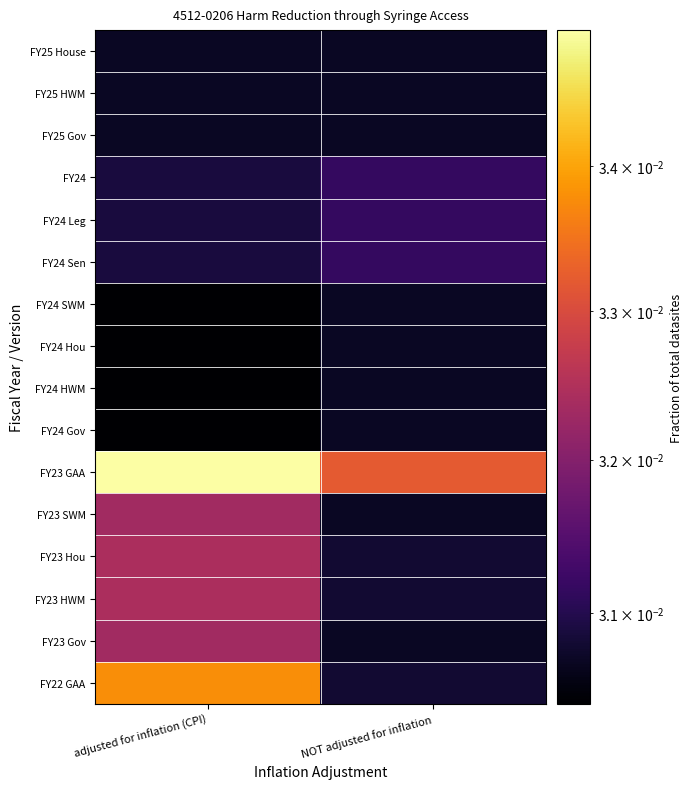

At which category is the sum across all series the highest?

adjusted for inflation (CPI)